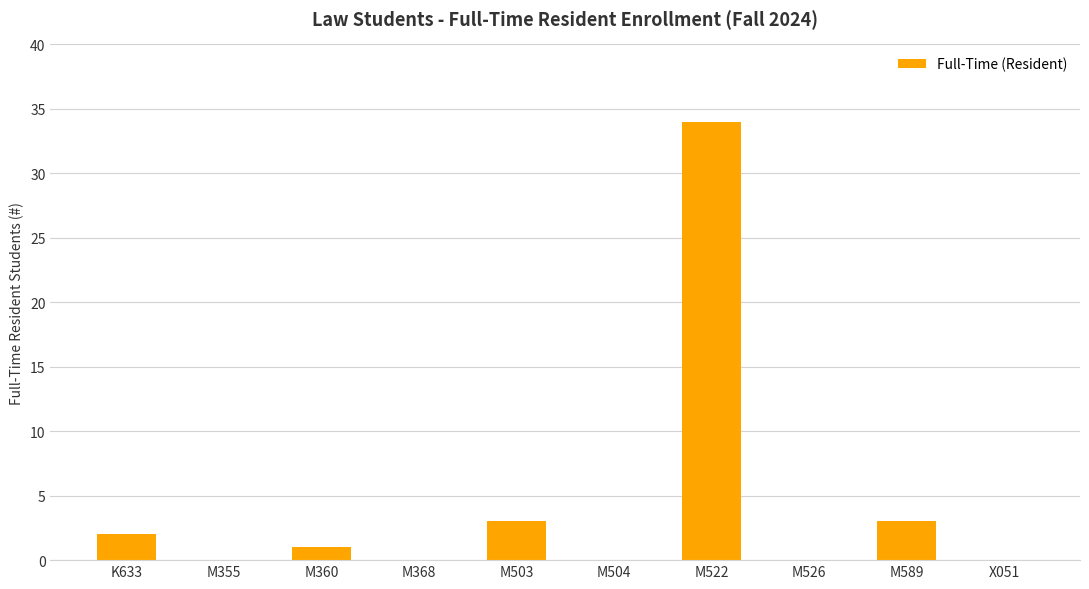

Is it true that the value at M355 is 0?

True